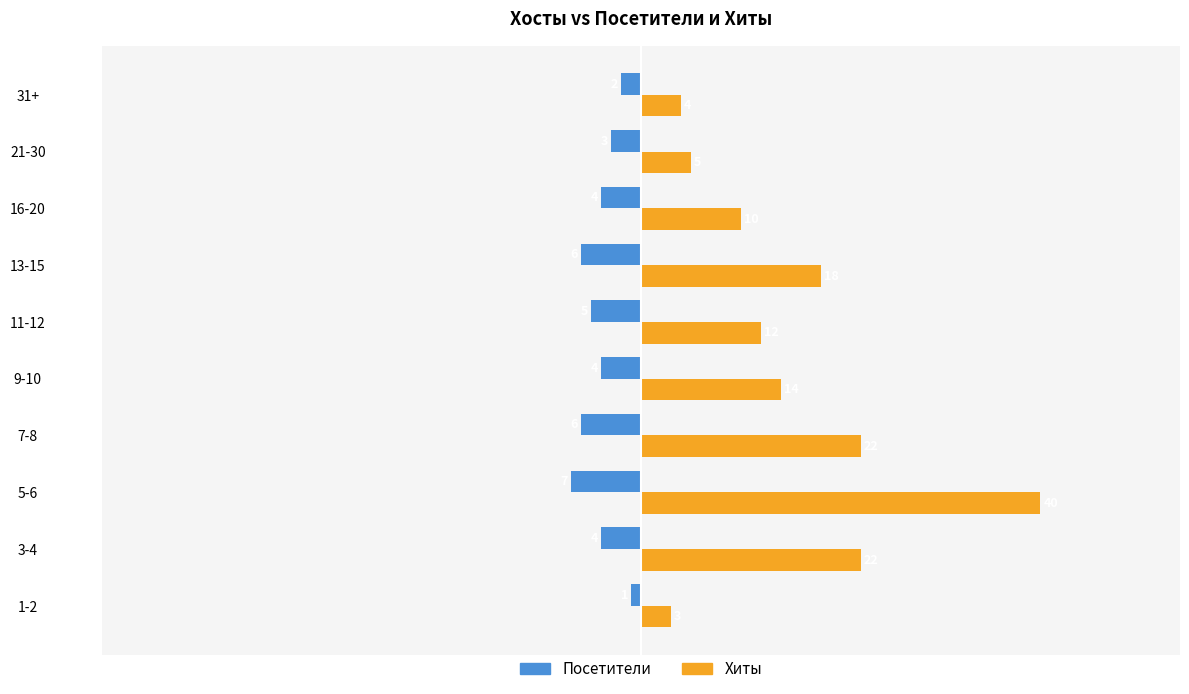

What is the spread (max minus min) of values at 9-10?

18